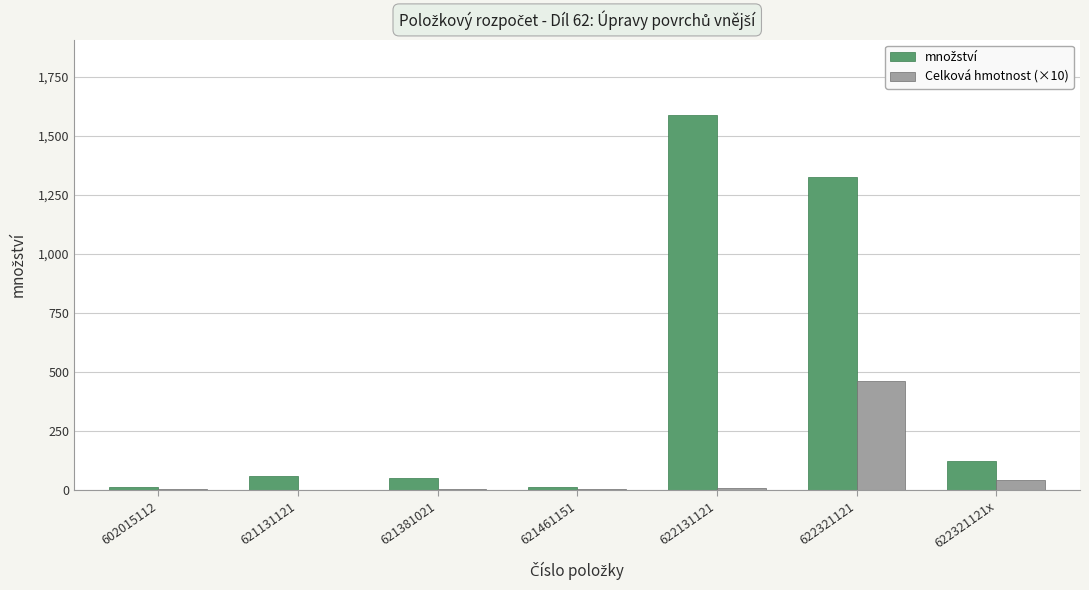

Which category has the highest value across all series?

622131121